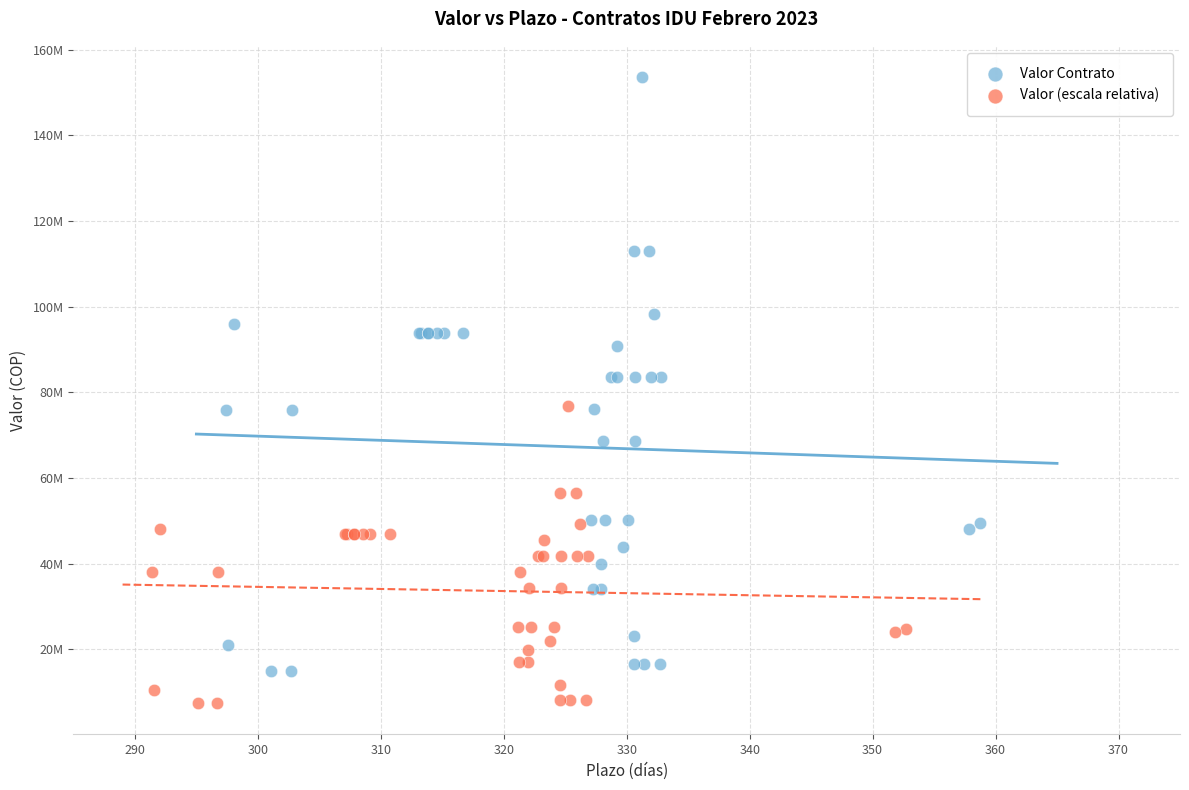

Which series contains the highest Y value?

Valor Contrato